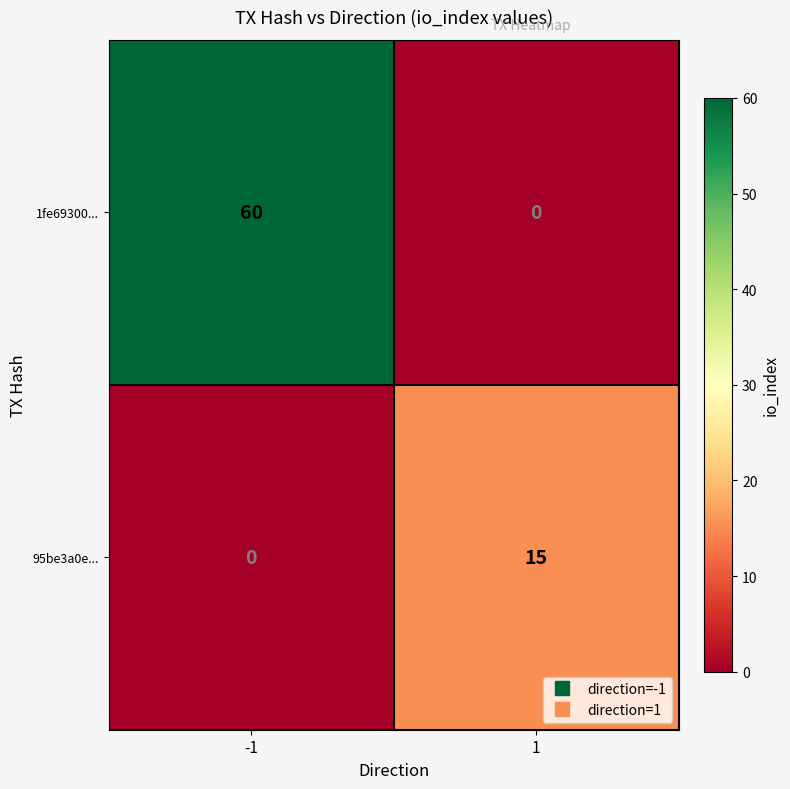

At how many categories does at least one series exceed 25?

1